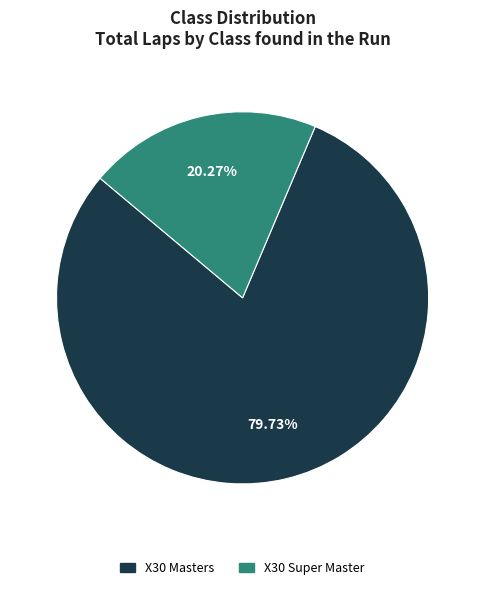

Count the number of slices in the pie.

2